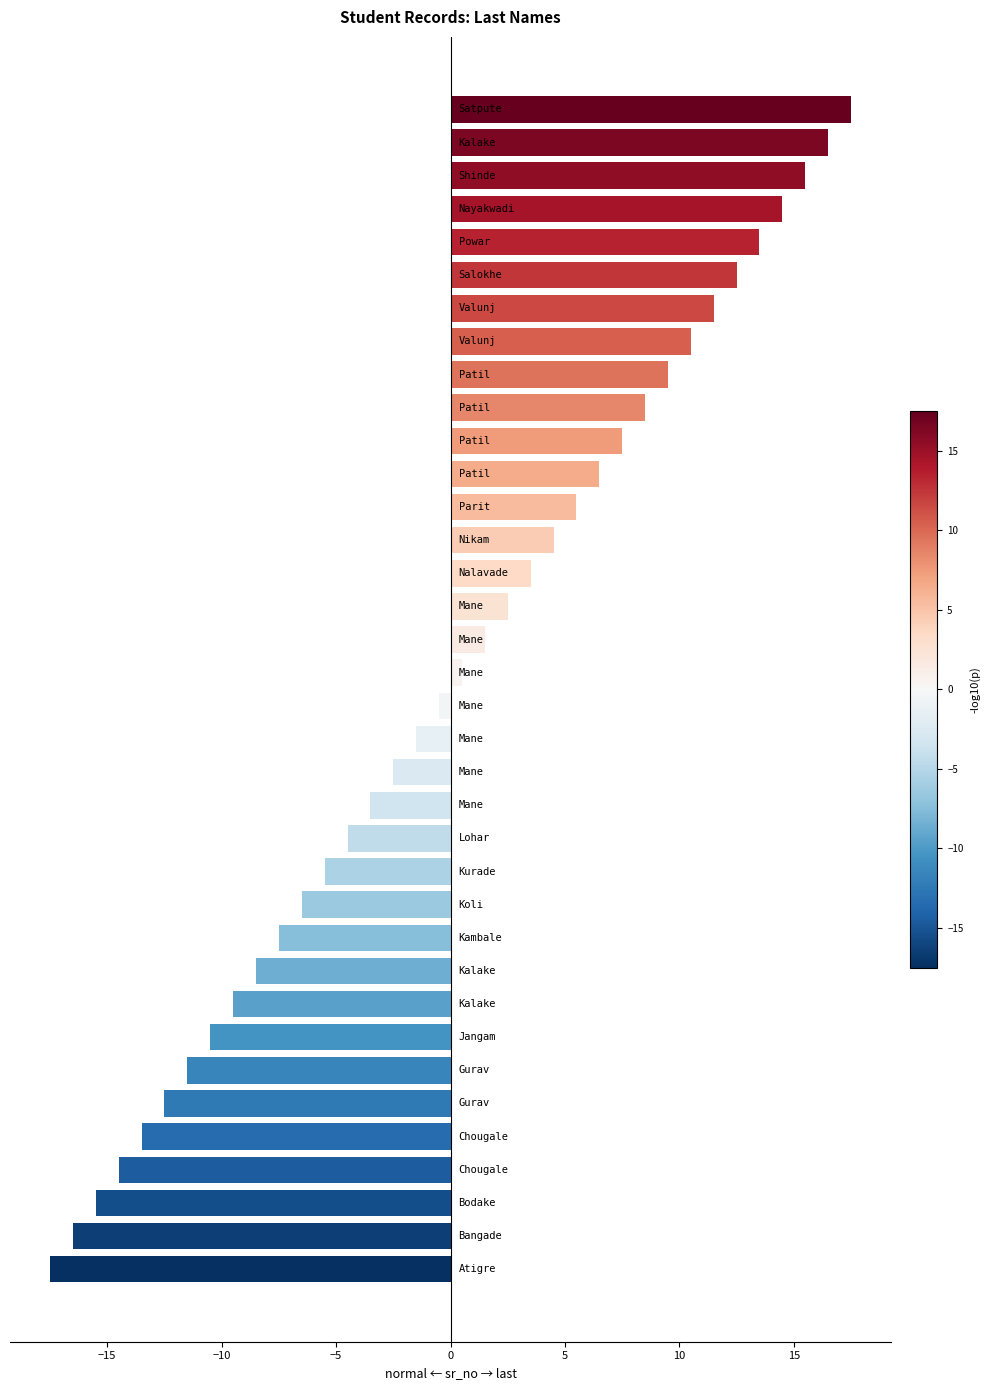

Are the bars grouped side by side (vs. stacked)?

No